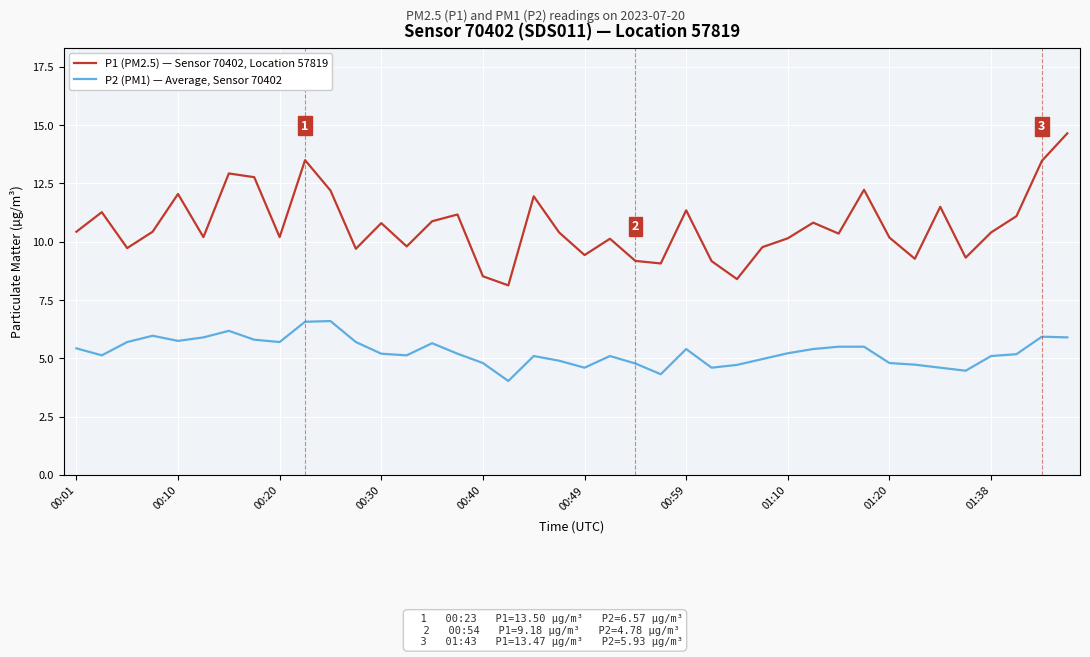

True or false: P1 (PM2.5) — Sensor 70402, Location 57819 and P2 (PM1) — Average, Sensor 70402 cross at least once.

False